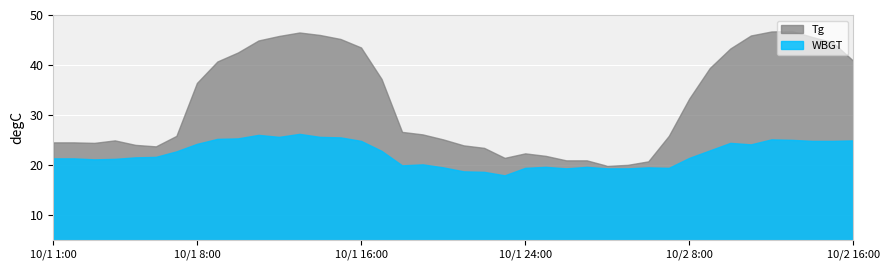

Is the value of Tg at 10/1 9:00 greater than the value of WBGT at 10/2 12:00?

Yes